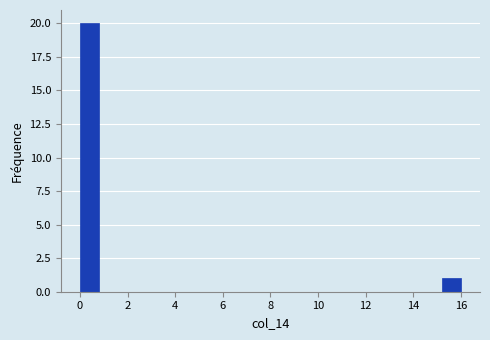

Reading left to right, transcribe this chart: for each bar, give the range it covers on the x-axis and its height. The values are not printed on the chart, so give them approximately, as read against the axis.

0.0 to 0.8: 20
0.8 to 1.6: 0
1.6 to 2.4: 0
2.4 to 3.2: 0
3.2 to 4.0: 0
4.0 to 4.8: 0
4.8 to 5.6: 0
5.6 to 6.4: 0
6.4 to 7.2: 0
7.2 to 8.0: 0
8.0 to 8.8: 0
8.8 to 9.6: 0
9.6 to 10.4: 0
10.4 to 11.2: 0
11.2 to 12.0: 0
12.0 to 12.8: 0
12.8 to 13.6: 0
13.6 to 14.4: 0
14.4 to 15.2: 0
15.2 to 16.0: 1